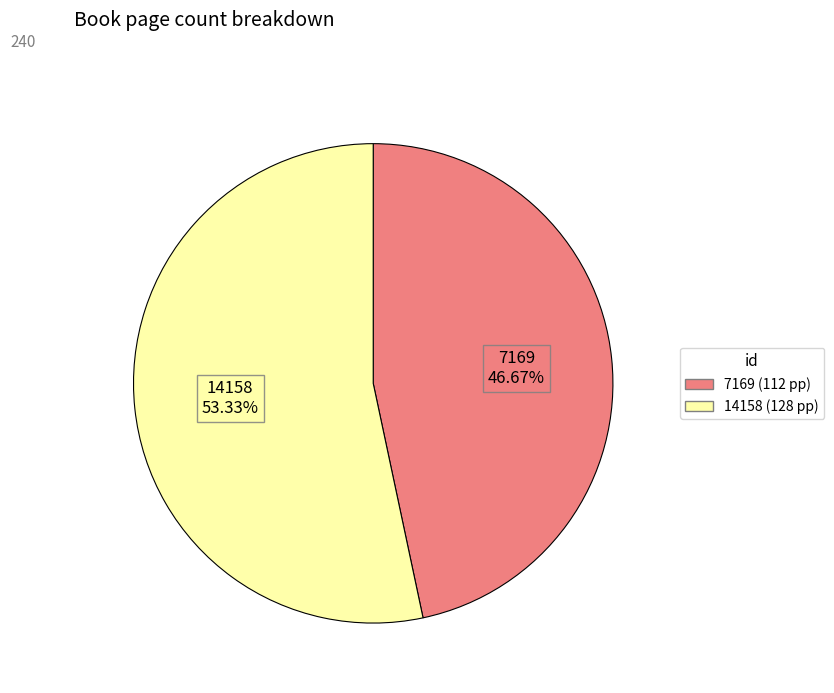

To the nearest percent, what is the average slice percentage?

50%